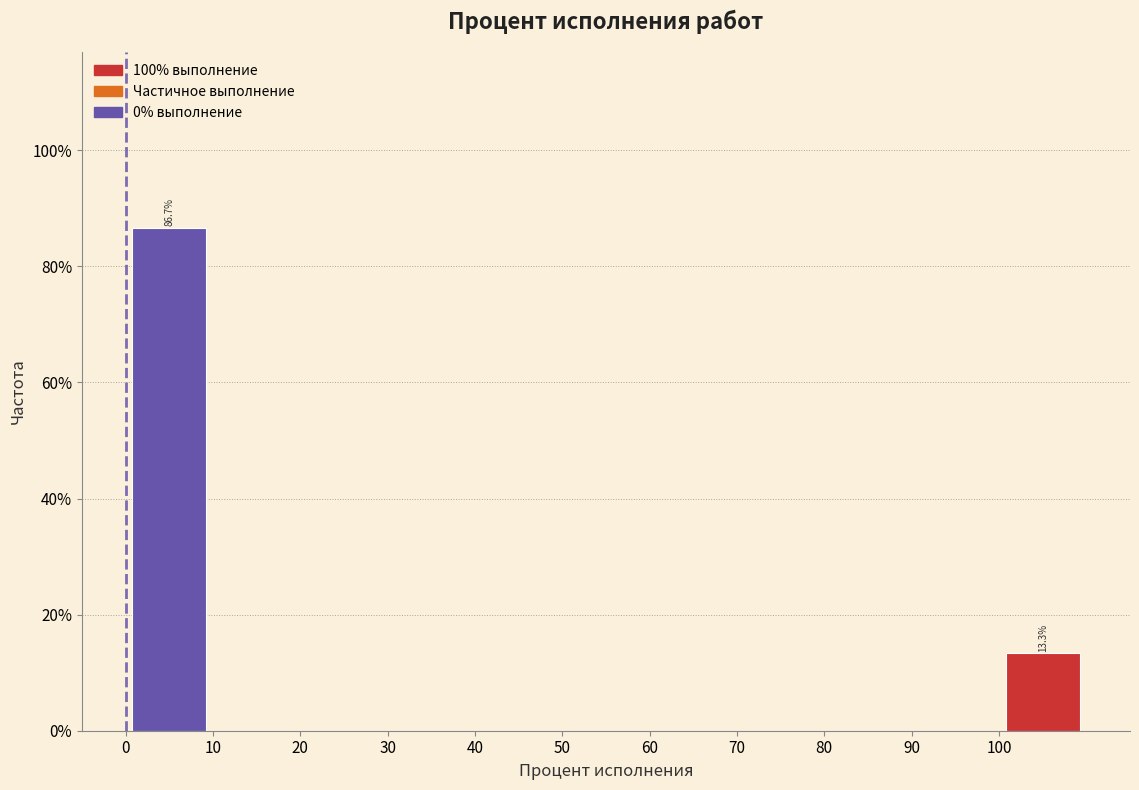

Which range on the x-axis has the tallest bar?

0 to 10